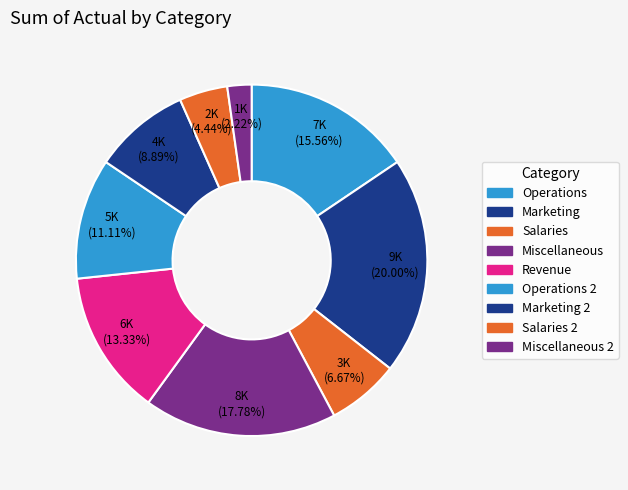

How many segments does this pie chart have?

9